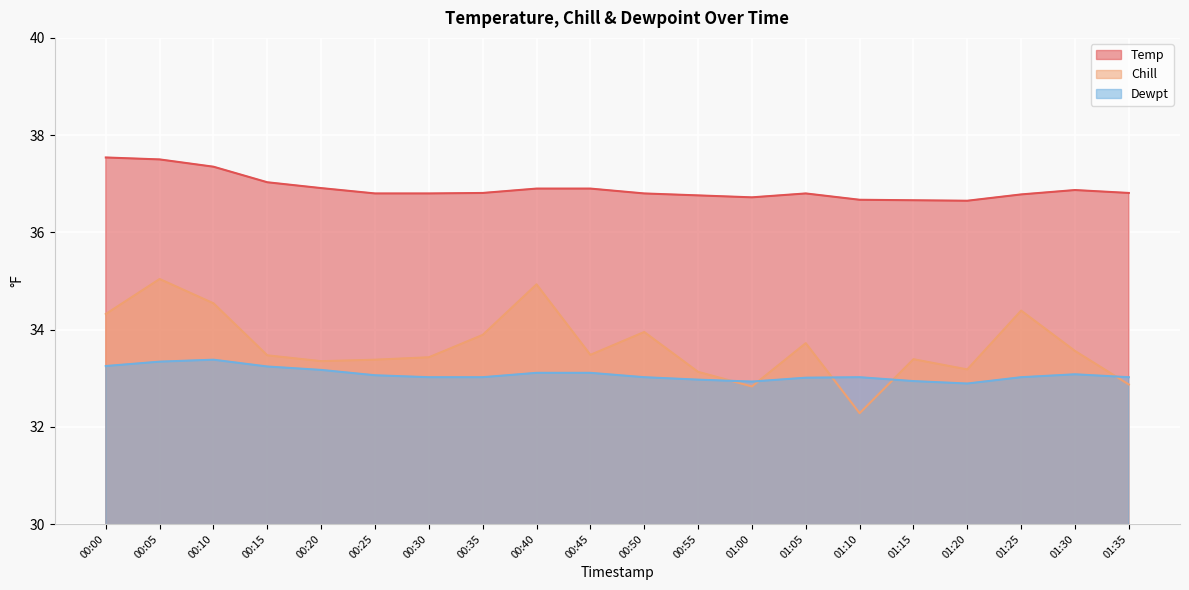

What is the minimum value shown in the chart?

32.3